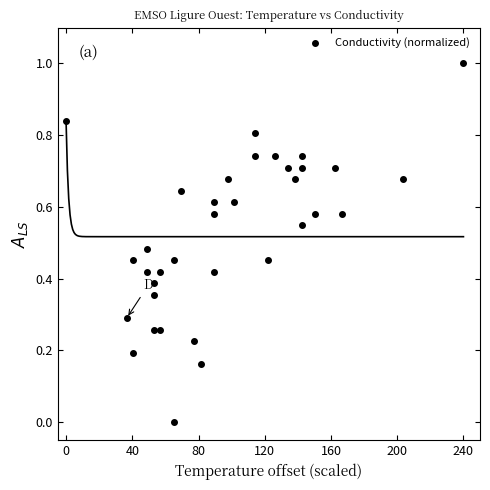

What is the range of Y values (max minus min)?

1.0